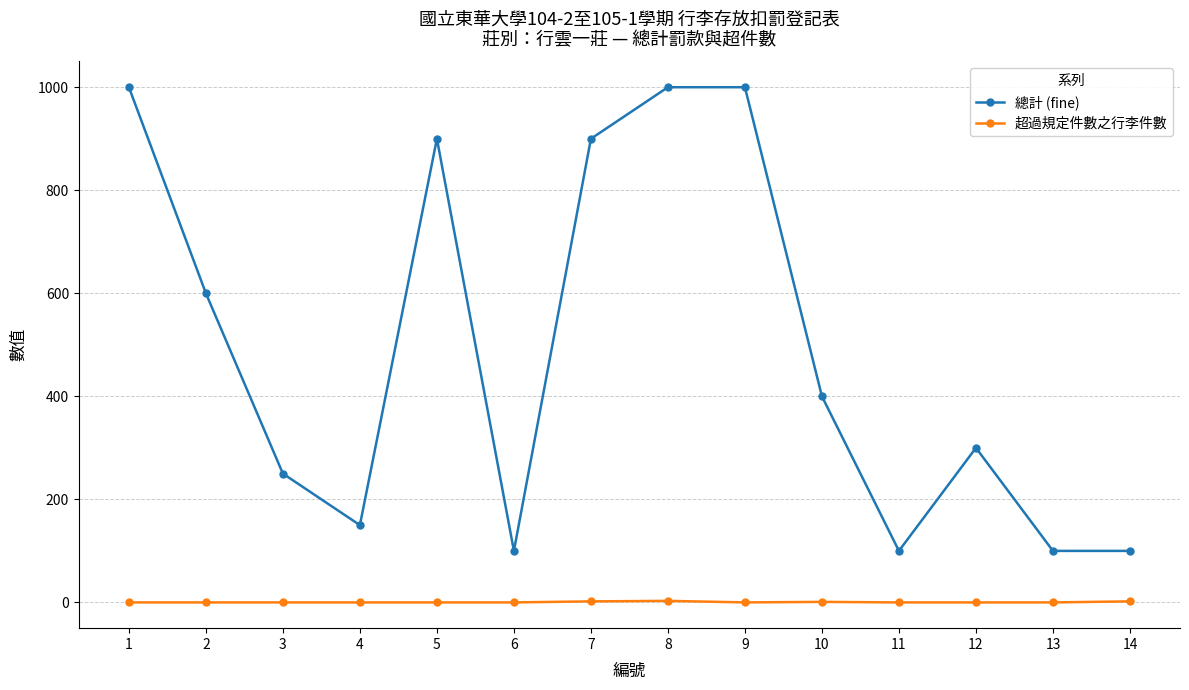

What is the difference between the second highest and minimum values in the 總計 (fine) series?

900